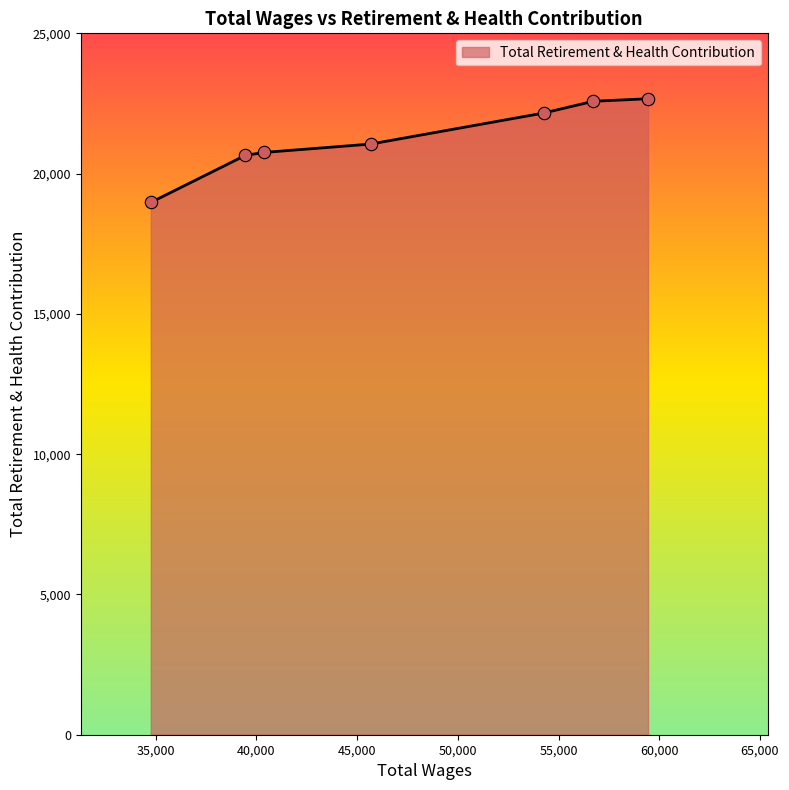

What is the average value?

21262.7